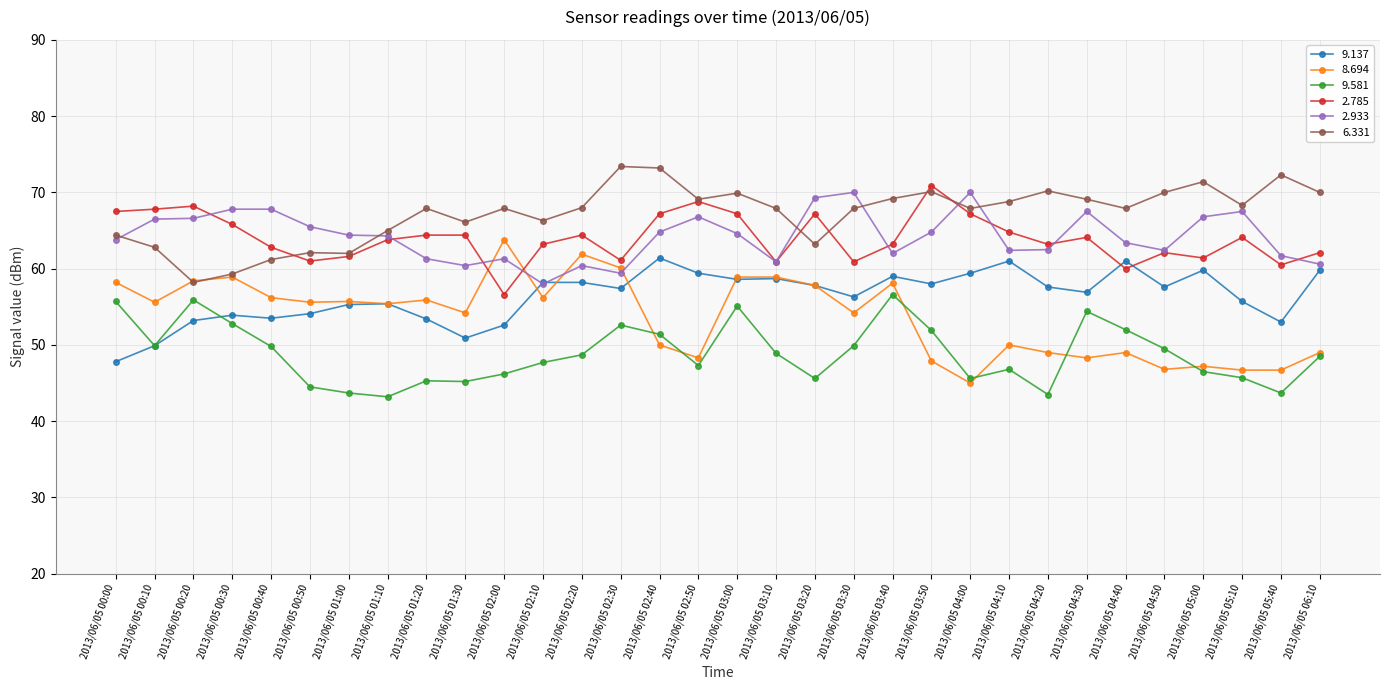

Between which two adjacent categories do 2.933 and 8.694 first intersect?

2013/06/05 01:30 and 2013/06/05 02:00